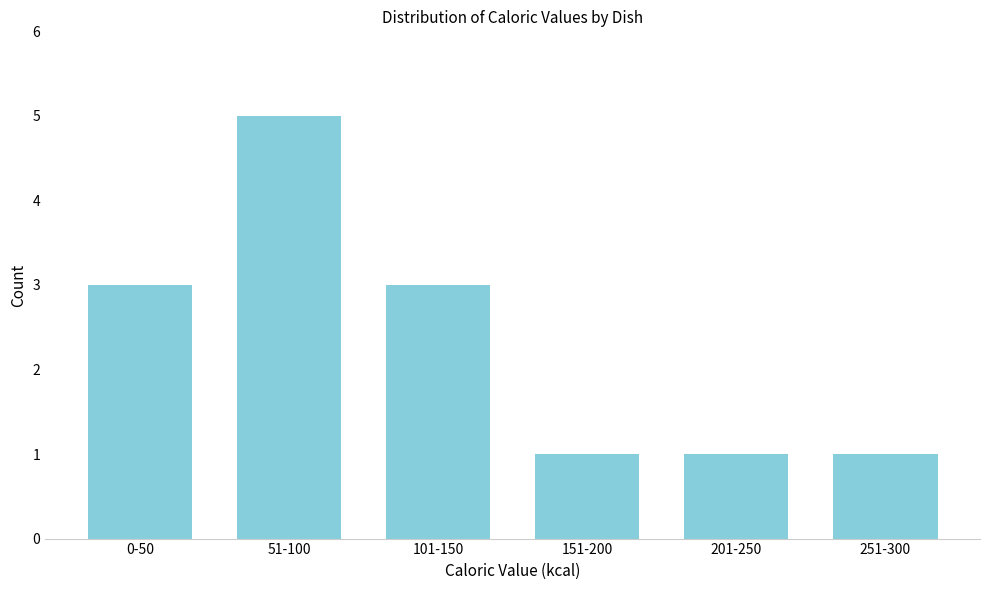

Reading left to right, list all the values displayed in this chart.

0-50=3	51-100=5	101-150=3	151-200=1	201-250=1	251-300=1